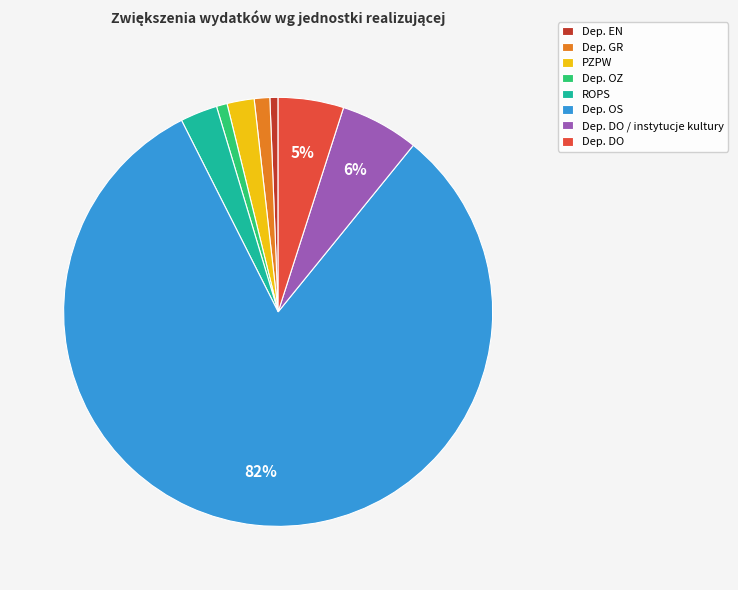

Combined, do Dep. GR and Dep. DO account for over 50%?

No